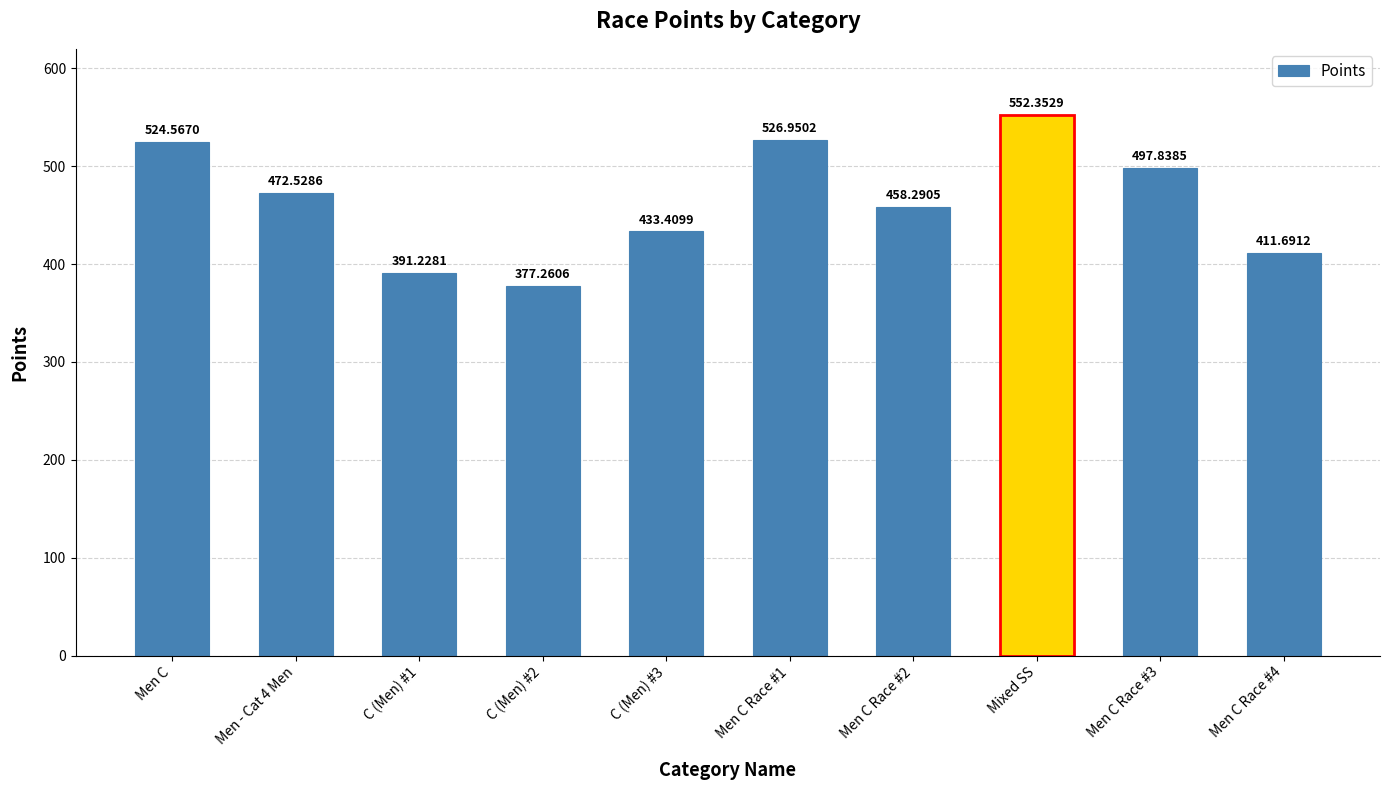

Rank the categories by value from highest to lowest.

Mixed SS, Men C Race #1, Men C, Men C Race #3, Men - Cat 4 Men, Men C Race #2, C (Men) #3, Men C Race #4, C (Men) #1, C (Men) #2